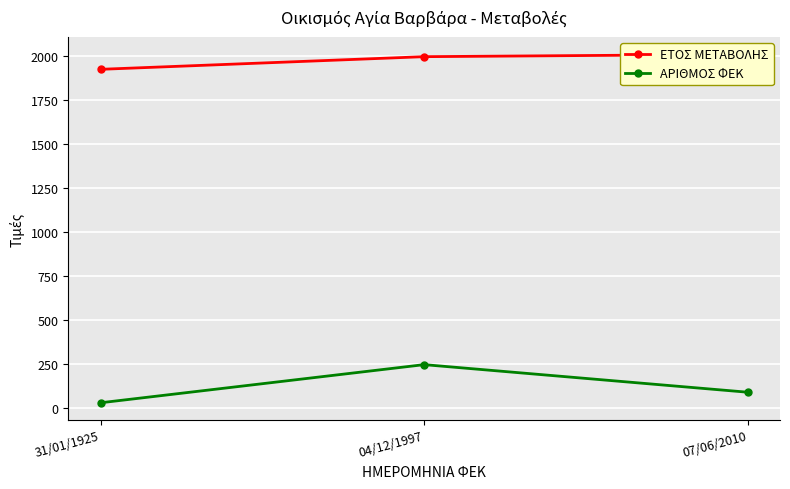

How many lines are shown in the chart?

2